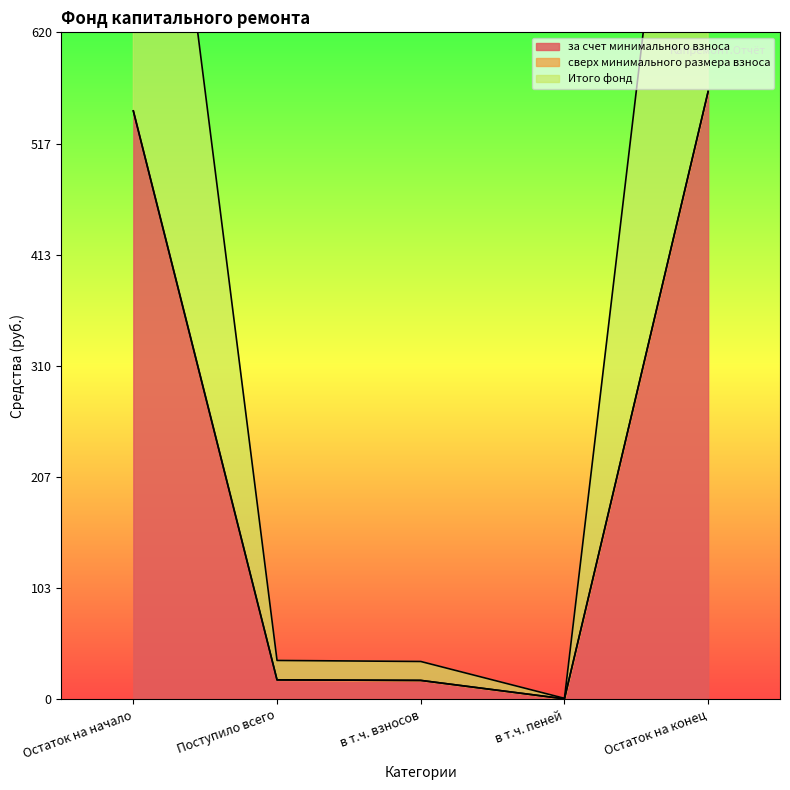

What is the approximate value of за счет минимального взноса at в т.ч. взносов?

17.6